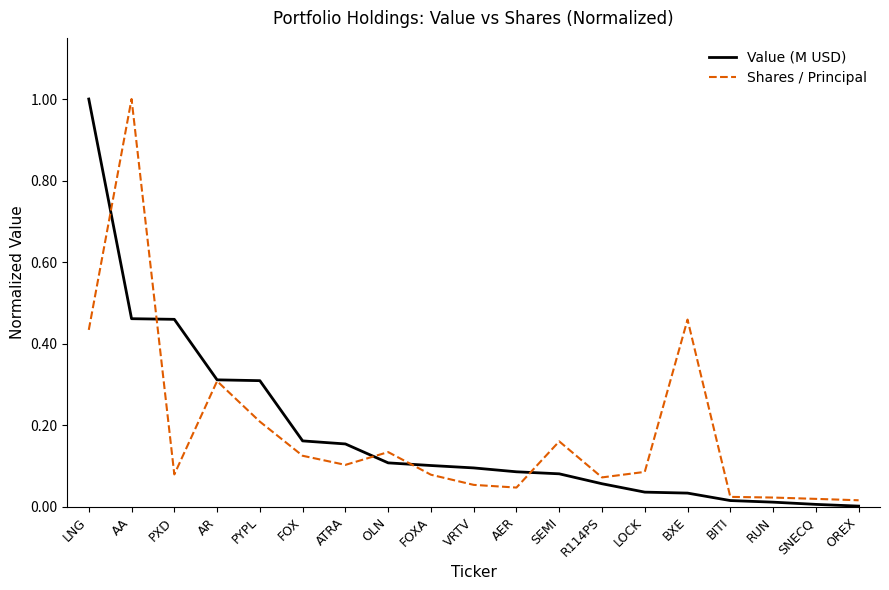

Is the value of Shares / Principal at PXD greater than the value of Value (M USD) at VRTV?

No